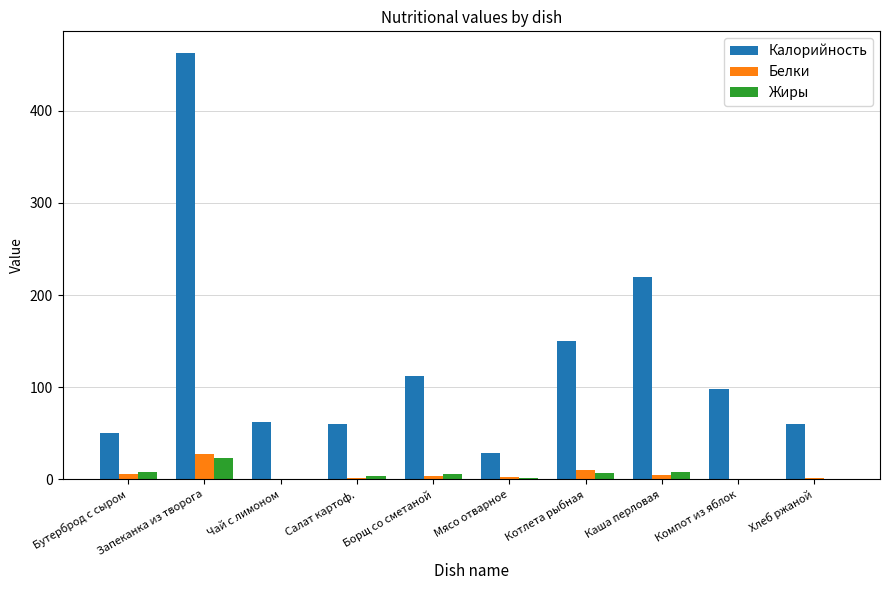

The Калорийность series shows 463.0 at Запеканка из творога. True or false?

True